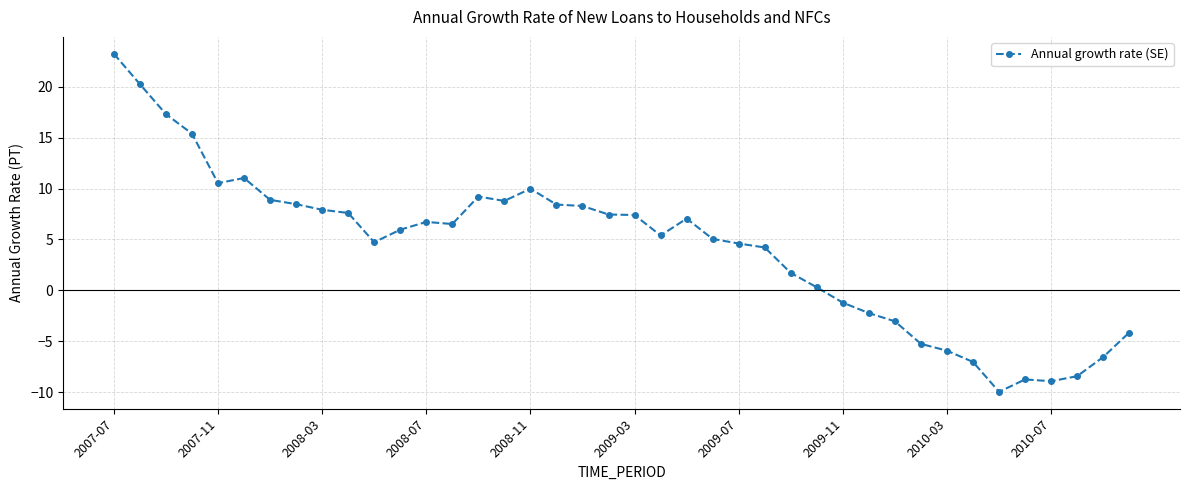

True or false: the data has more than 2 interior local peaks.

True